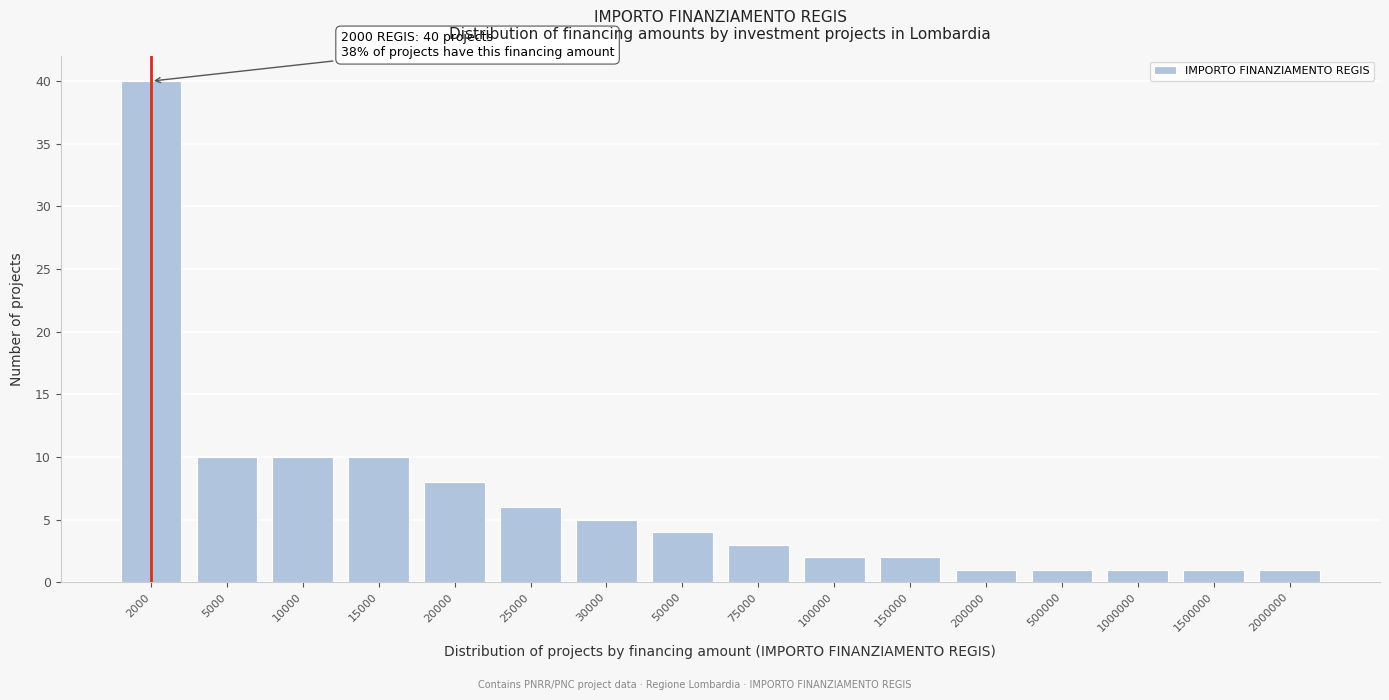

Reading left to right, transcribe all the data shown in this chart.

40	10	10	10	8	6	5	4	3	2	2	1	1	1	1	1